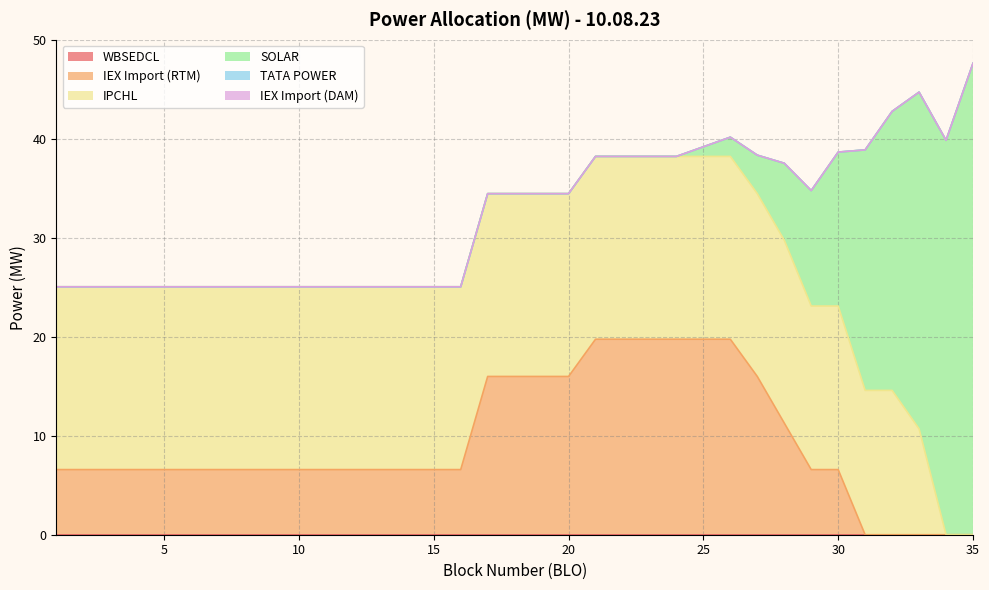

Reading left to right, list all the values displayed in this chart.

WBSEDCL: 0.0	0.0	0.0	0.0	0.0	0.0	0.0	0.0	0.0	0.0	0.0	0.0	0.0	0.0	0.0	0.0	0.0	0.0	0.0	0.0	0.0	0.0	0.0	0.0	0.0	0.0	0.0	0.0	0.0	0.0	0.0	0.0	0.0	0.0	0.0
IEX Import (RTM): 6.6	6.6	6.6	6.6	6.6	6.6	6.6	6.6	6.6	6.6	6.6	6.6	6.6	6.6	6.6	6.6	16.0	16.0	16.0	16.0	19.8	19.8	19.8	19.8	19.8	19.8	16.0	11.3	6.6	6.6	0.0	0.0	0.0	0.0	0.0
IPCHL: 18.5	18.5	18.5	18.5	18.5	18.5	18.5	18.5	18.5	18.5	18.5	18.5	18.5	18.5	18.5	18.5	18.5	18.5	18.5	18.5	18.5	18.5	18.5	18.5	18.5	18.5	18.5	18.5	16.5	16.5	14.6	14.6	10.7	0.0	0.0
SOLAR: 0.0	0.0	0.0	0.0	0.0	0.0	0.0	0.0	0.0	0.0	0.0	0.0	0.0	0.0	0.0	0.0	0.0	0.0	0.0	0.0	0.0	0.0	0.0	0.0	1.0	1.9	3.9	7.8	11.7	15.6	24.3	28.2	34.1	39.9	47.7
TATA POWER: 0.0	0.0	0.0	0.0	0.0	0.0	0.0	0.0	0.0	0.0	0.0	0.0	0.0	0.0	0.0	0.0	0.0	0.0	0.0	0.0	0.0	0.0	0.0	0.0	0.0	0.0	0.0	0.0	0.0	0.0	0.0	0.0	0.0	0.0	0.0
IEX Import (DAM): 0.0	0.0	0.0	0.0	0.0	0.0	0.0	0.0	0.0	0.0	0.0	0.0	0.0	0.0	0.0	0.0	0.0	0.0	0.0	0.0	0.0	0.0	0.0	0.0	0.0	0.0	0.0	0.0	0.0	0.0	0.0	0.0	0.0	0.0	0.0